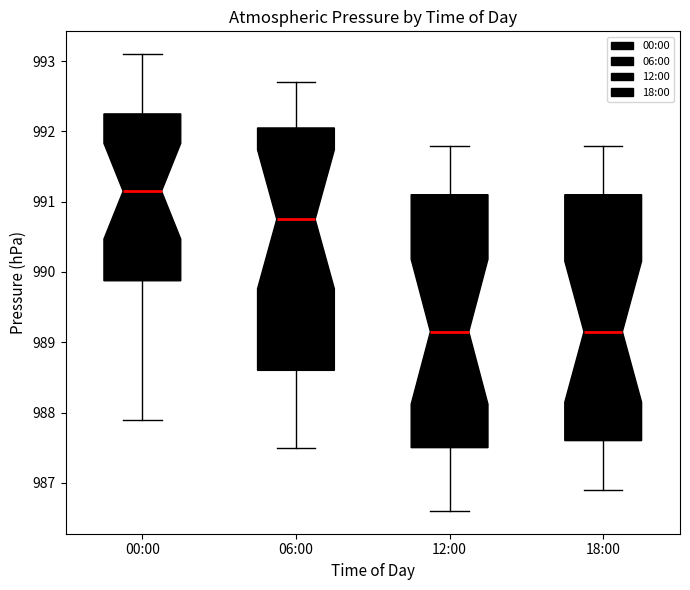

Reading left to right, transcribe this box plot: for each box, give where its median line is, the range the box spans, and where its two whiskers end, as read against the y-axis. The values are not printed on the chart, so give them approximately, as read against the axis.

00:00: median 991.2, box 989.9 to 992.3, whiskers 987.9 to 993.1
06:00: median 990.8, box 988.6 to 992.1, whiskers 987.5 to 992.7
12:00: median 989.2, box 987.5 to 991.1, whiskers 986.6 to 991.8
18:00: median 989.2, box 987.6 to 991.1, whiskers 986.9 to 991.8